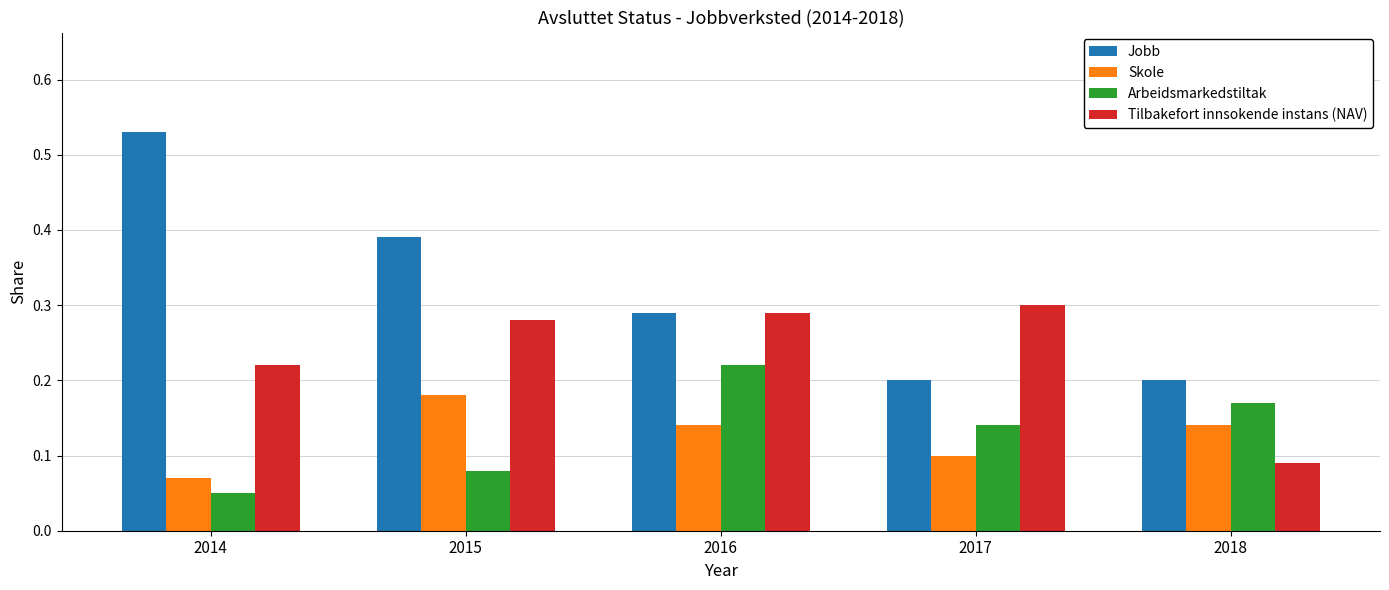

What is the sum of all Jobb values?

1.6